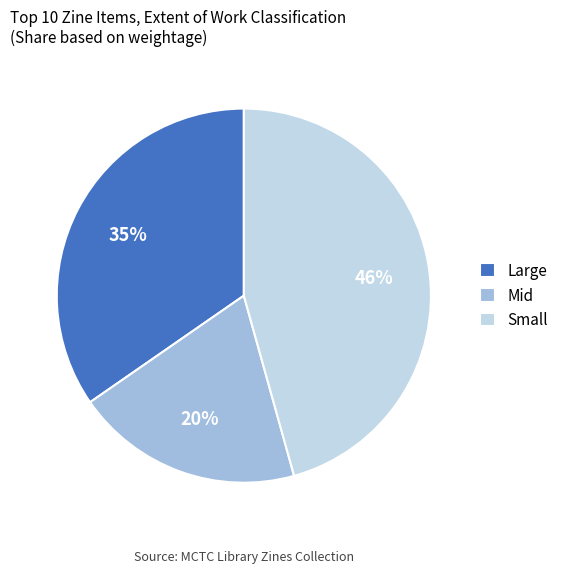

Is there any slice that represents more than half of the pie?

No